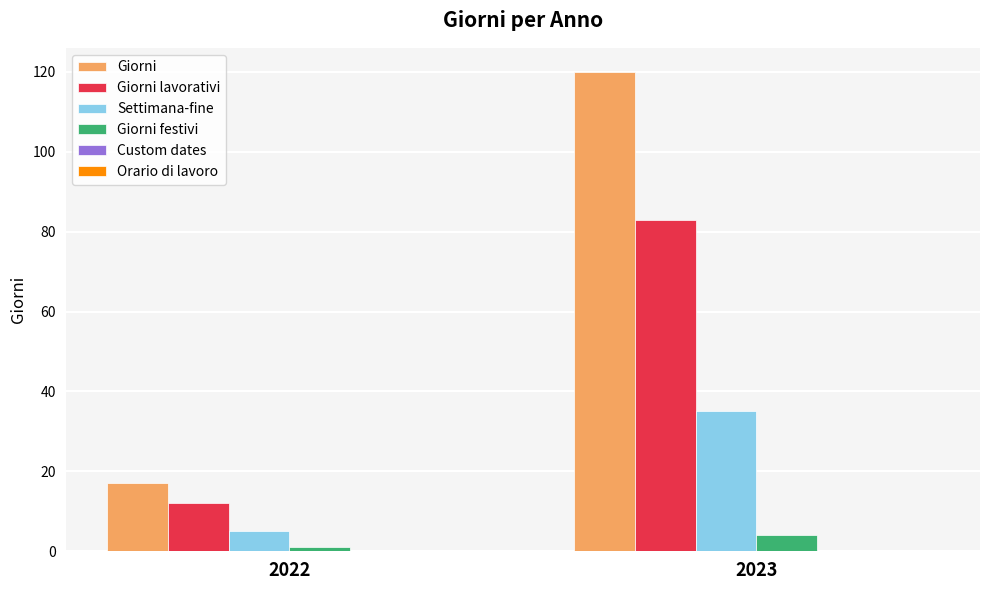

How many series are shown in this chart?

4